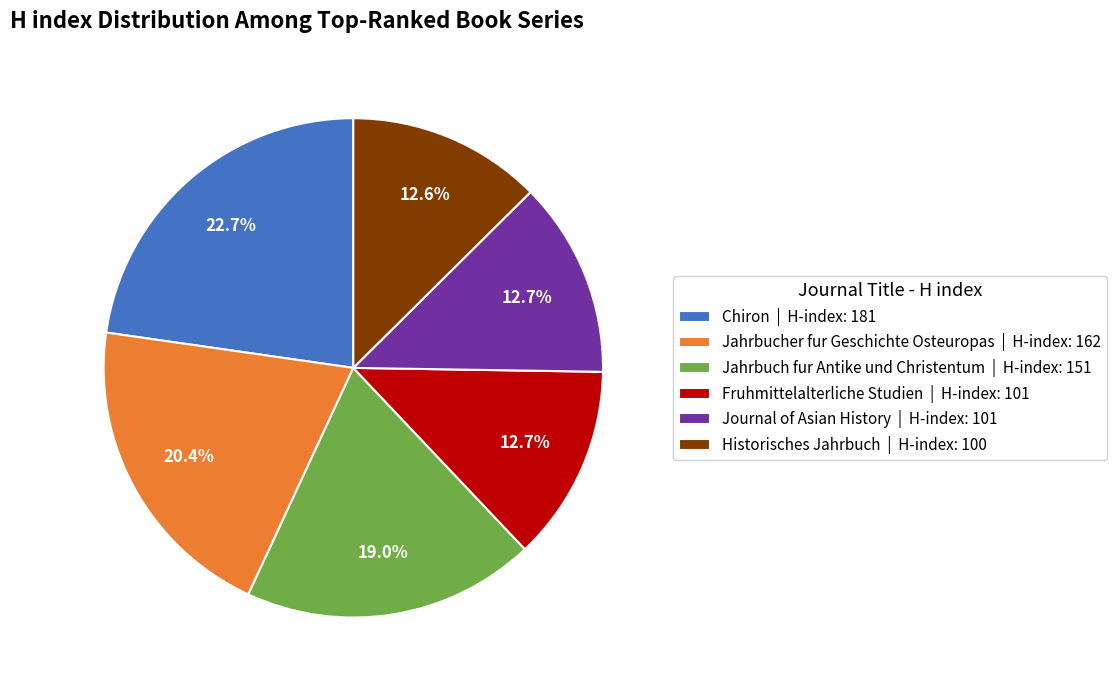

Is there a majority slice in this chart?

No